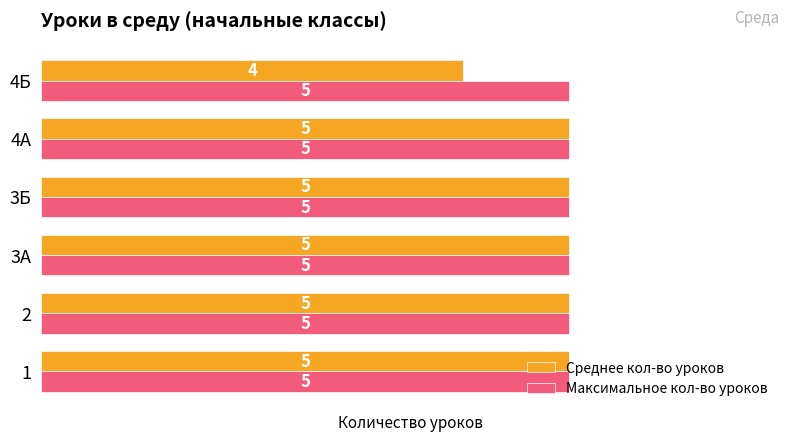

Which series has the widest spread of values?

Среднее кол-во уроков